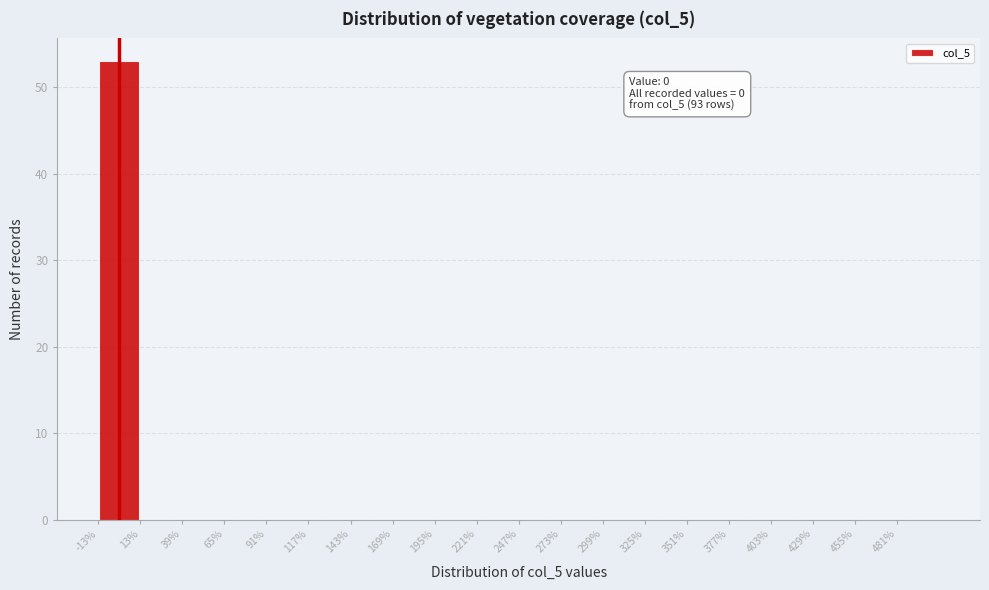

Over which range of the x-axis is the bar tallest?

-13 to 13